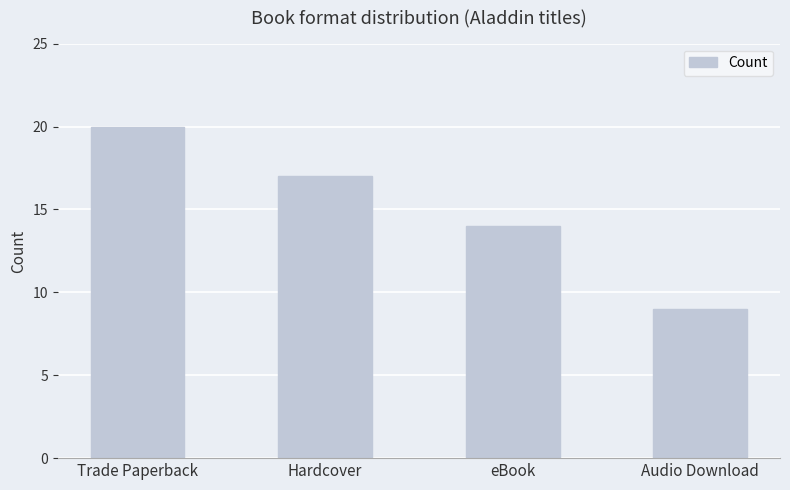

True or false: the data shows 9 at Audio Download.

True